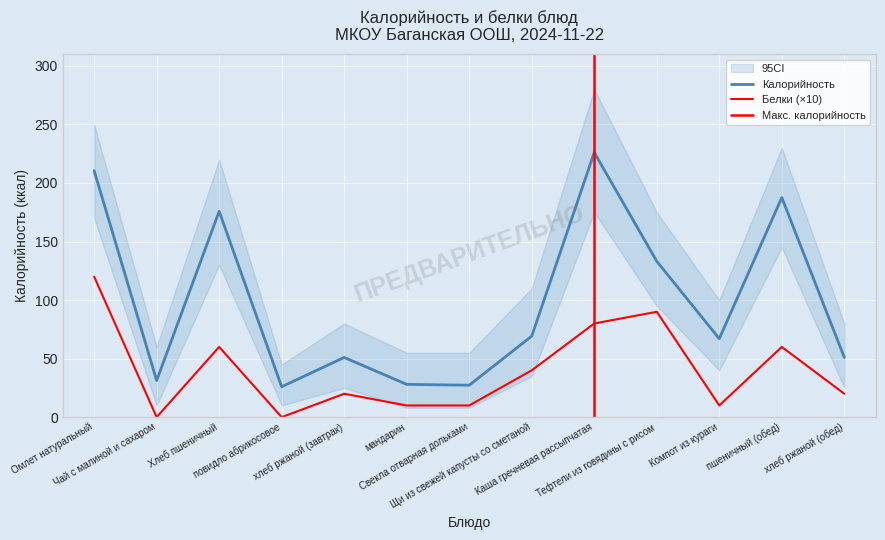

What is the label of the 1st point from the right?

хлеб ржаной (обед)